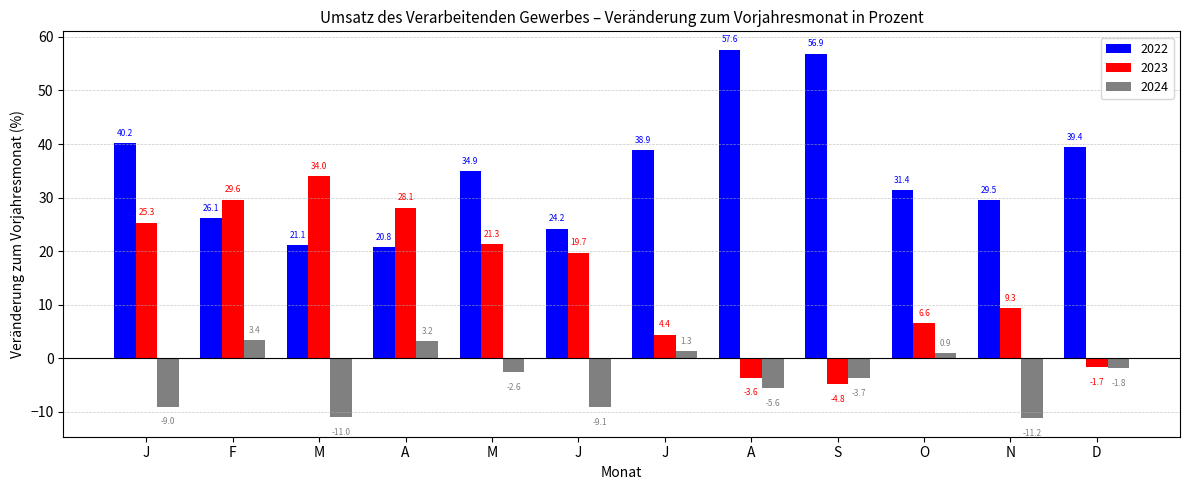

Count the number of categories in the chart.

12